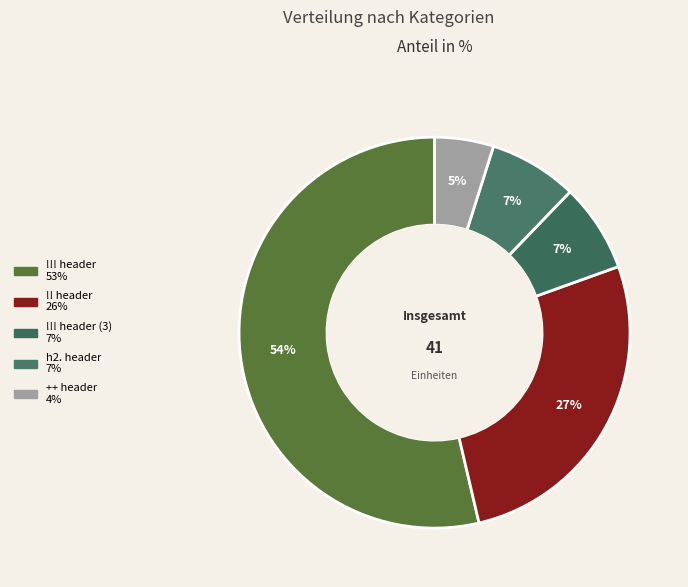

How many slices are in this pie chart?

5